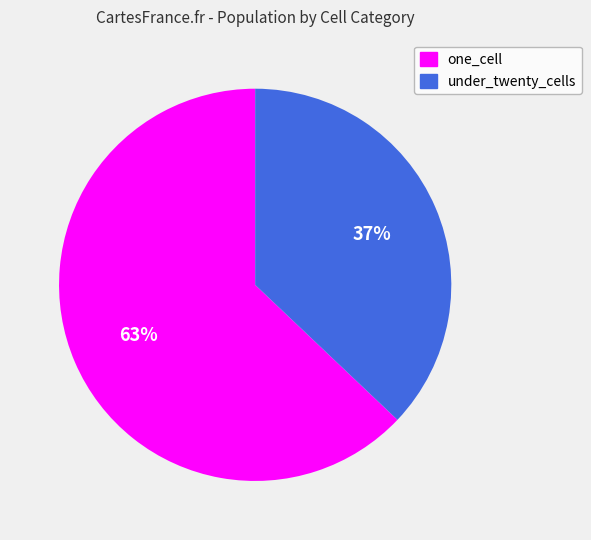

What is the smallest slice in the pie chart?

under_twenty_cells